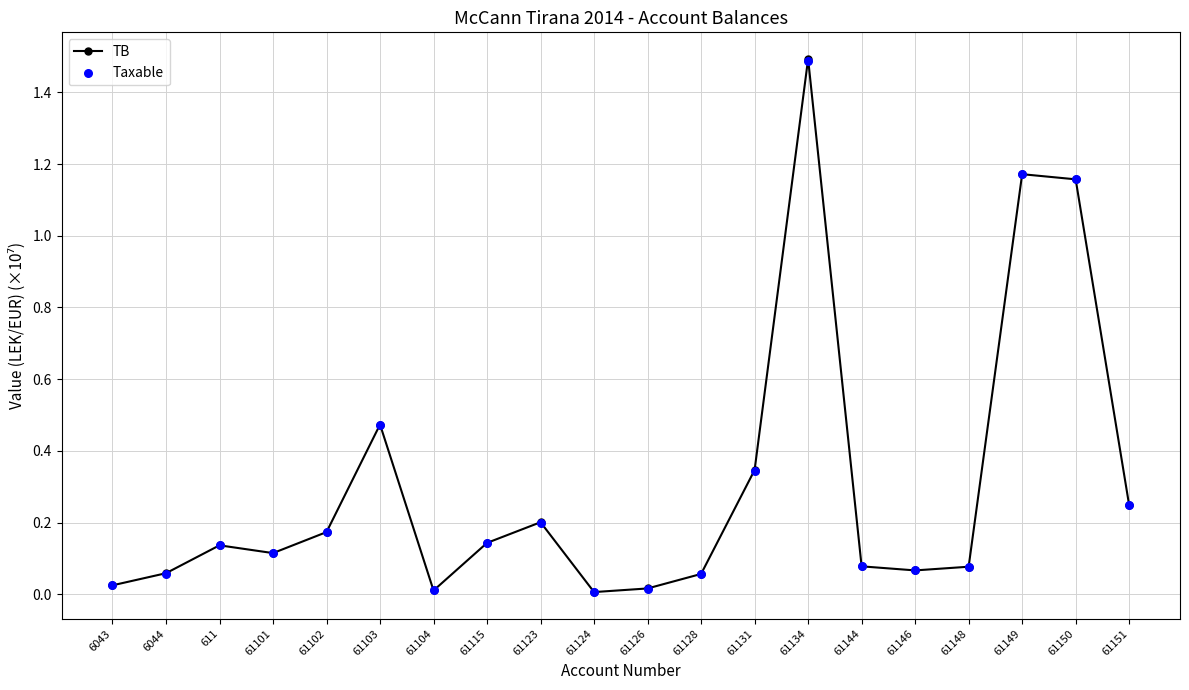

At how many categories does at least one series exceed 0?

20